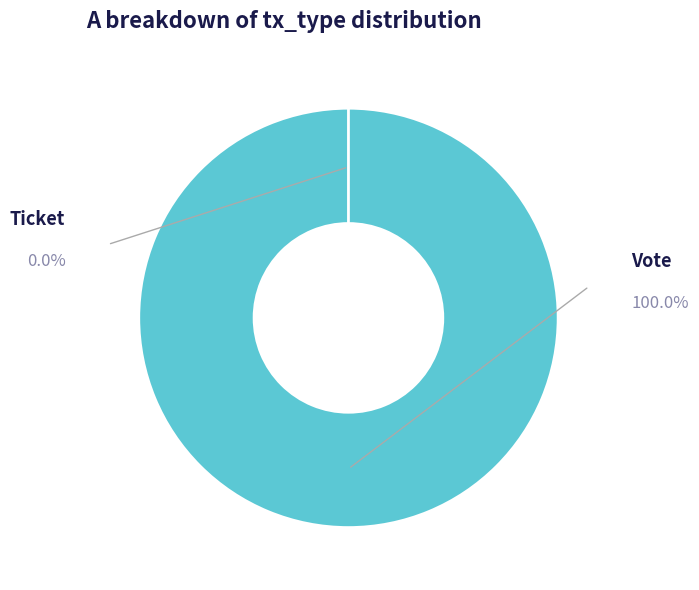

Between Vote and Ticket, which is larger?

Vote